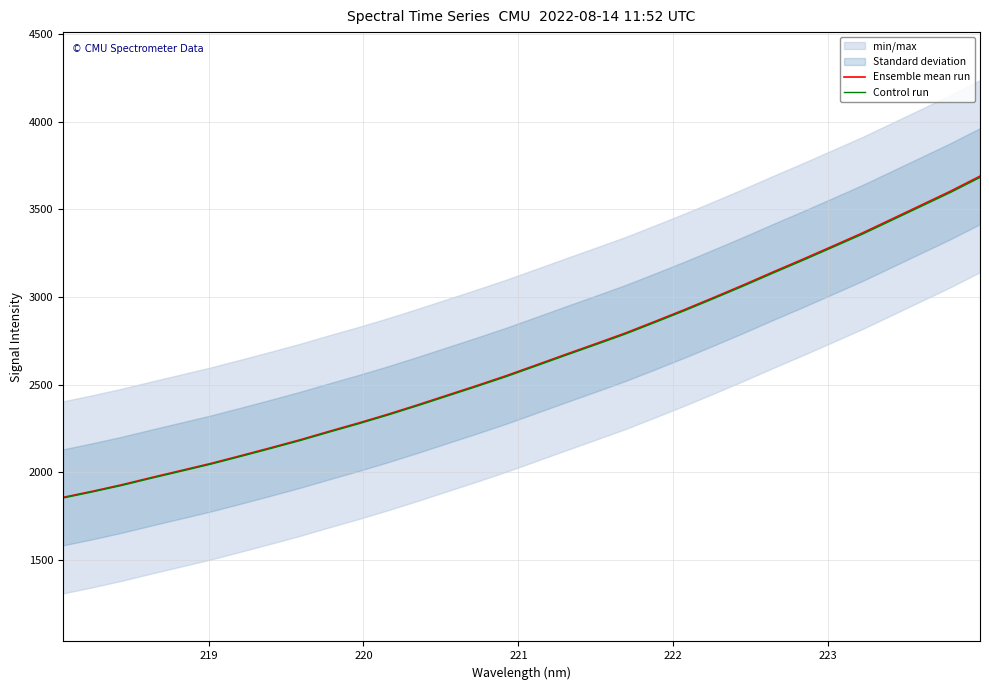

What is the maximum value for Control run?

3682.7